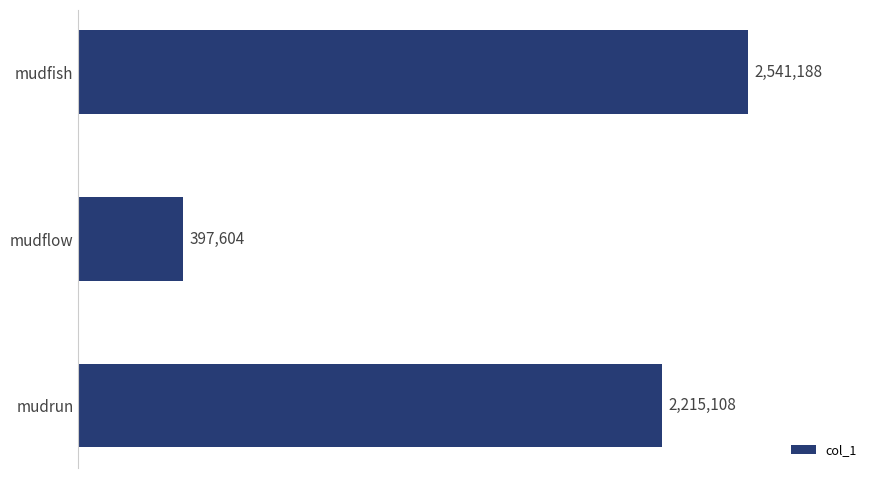

What is the average value?

1717967